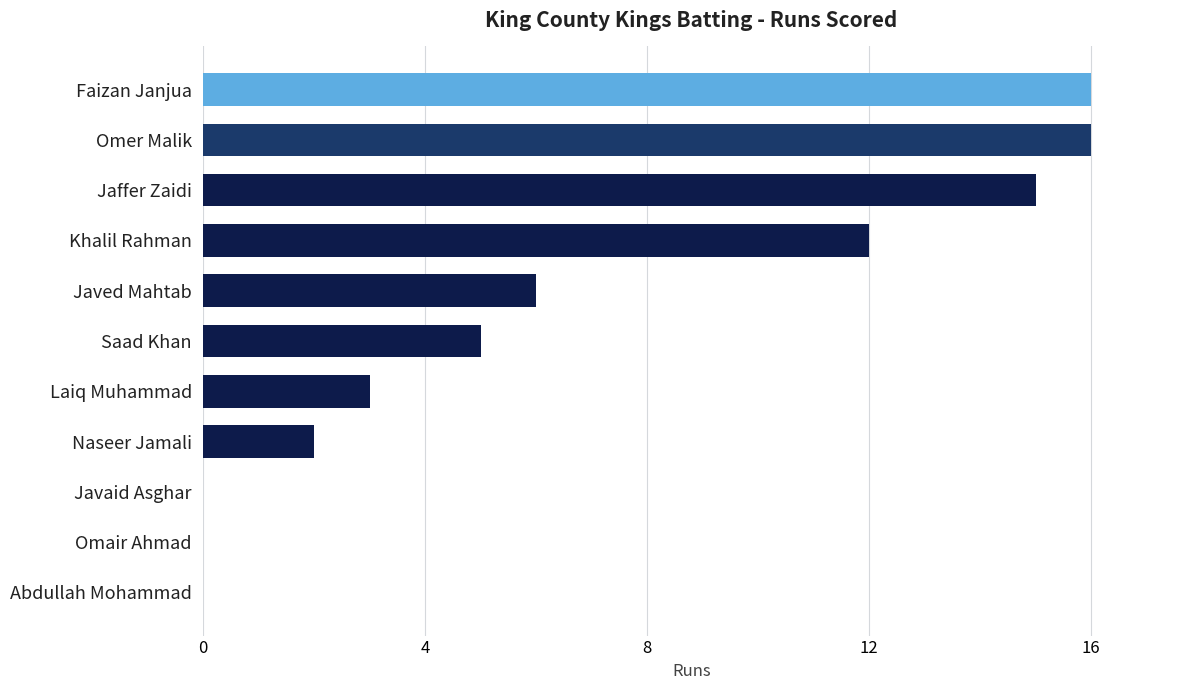

Reading bottom to top, list all the values displayed in this chart.

Abdullah Mohammad=0	Omair Ahmad=0	Javaid Asghar=0	Naseer Jamali=2	Laiq Muhammad=3	Saad Khan=5	Javed Mahtab=6	Khalil Rahman=12	Jaffer Zaidi=15	Omer Malik=16	Faizan Janjua=16